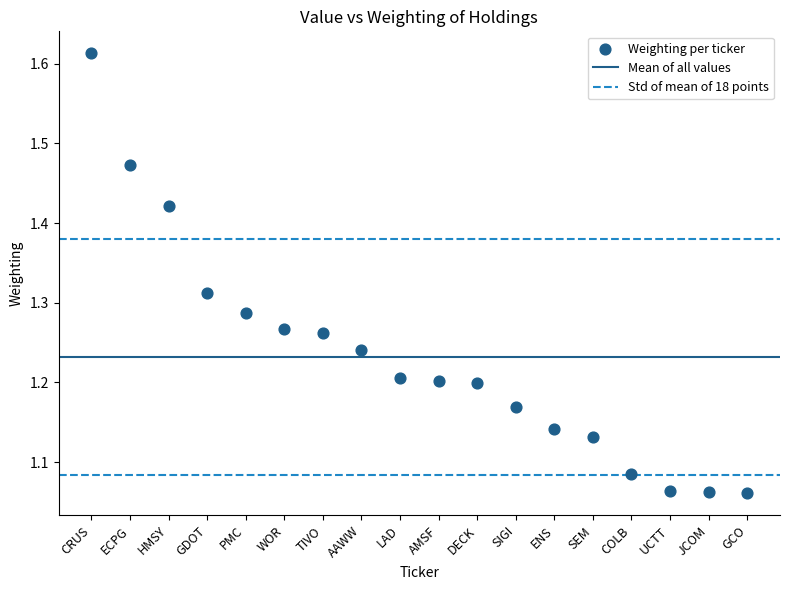

What is the range of Y values (max minus min)?

0.6